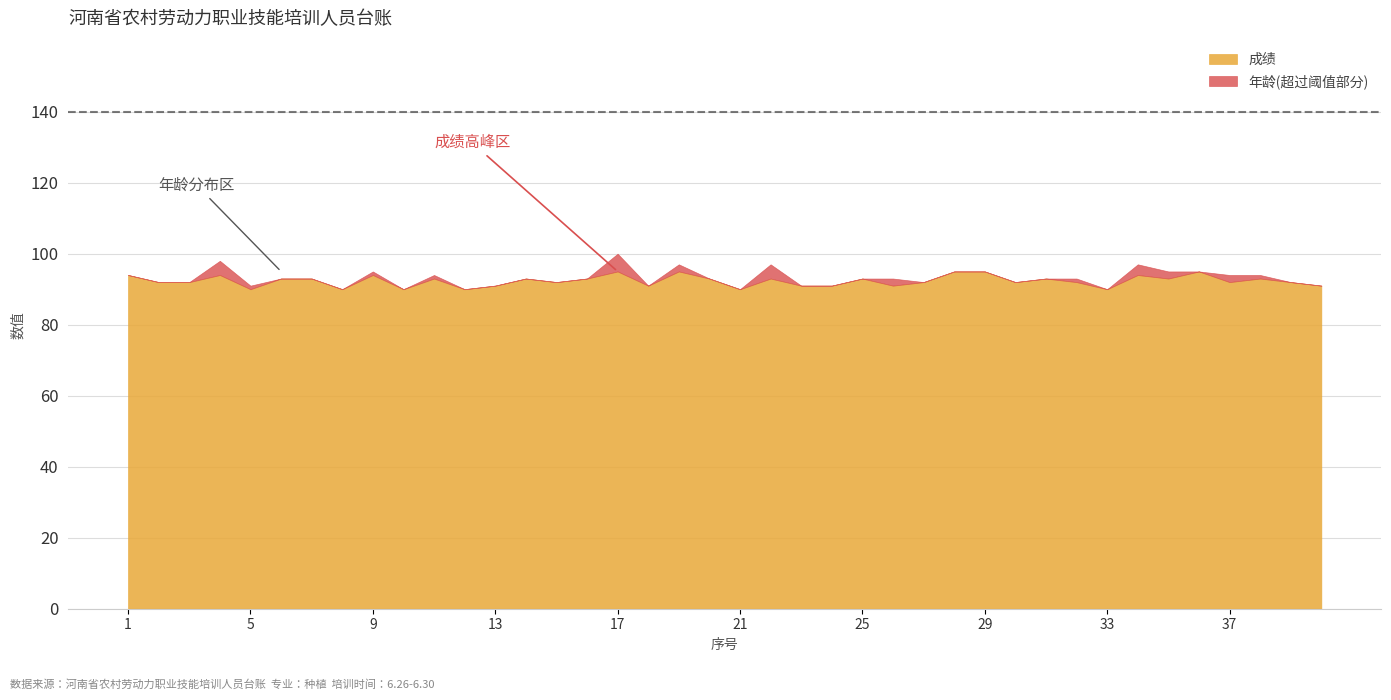

What is the minimum value for 成绩?

90